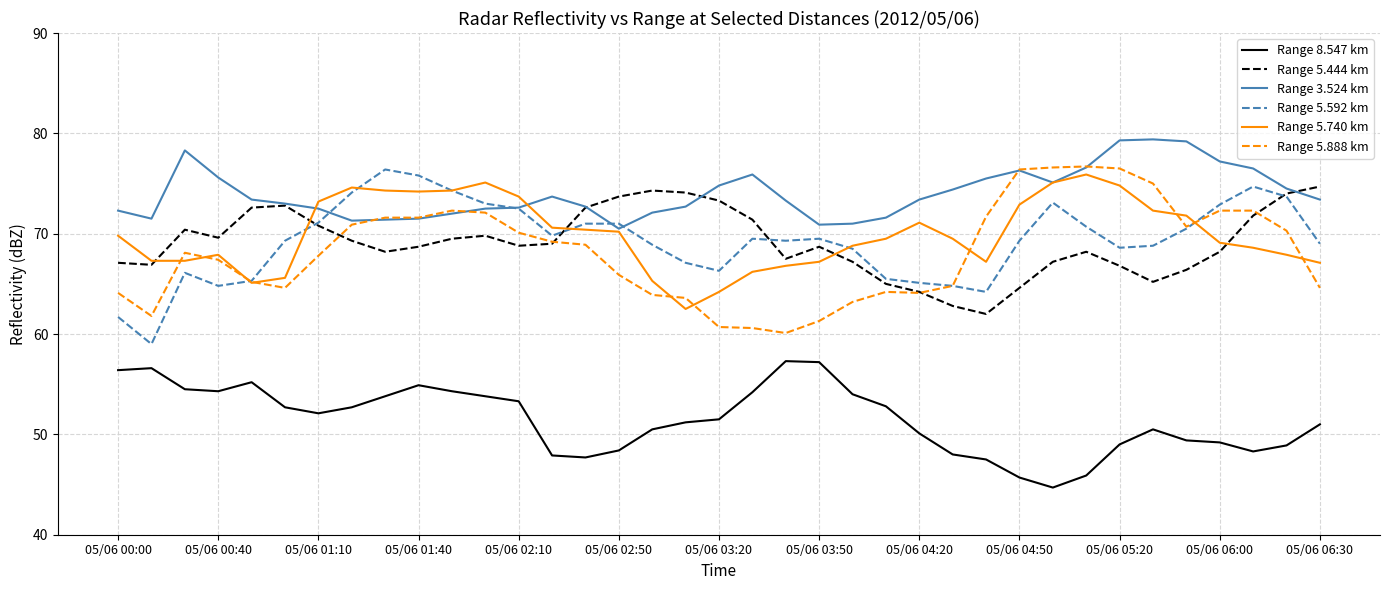

What is the smallest value displayed?

44.7